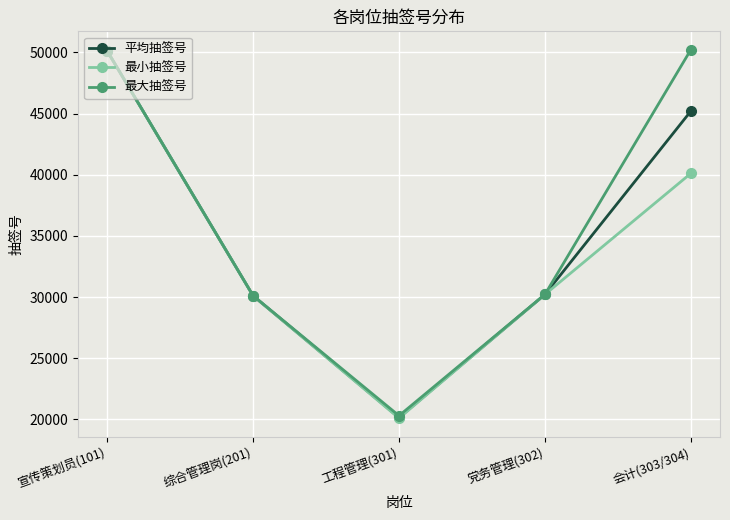

What is the maximum value shown in the chart?

50209.0